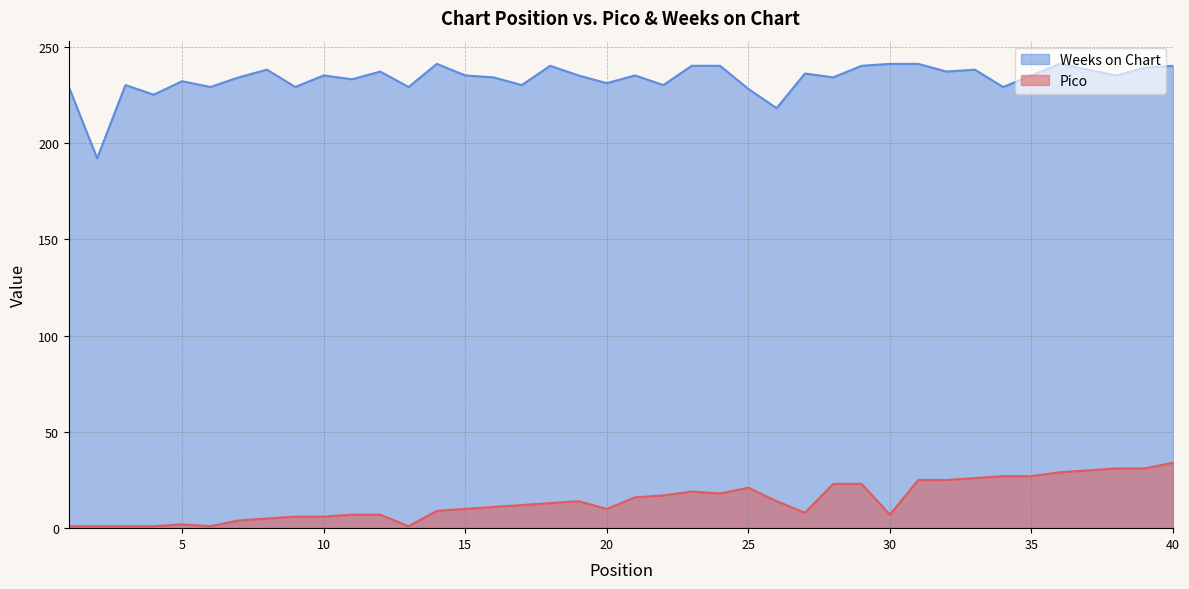

Count the number of categories in the chart.

40